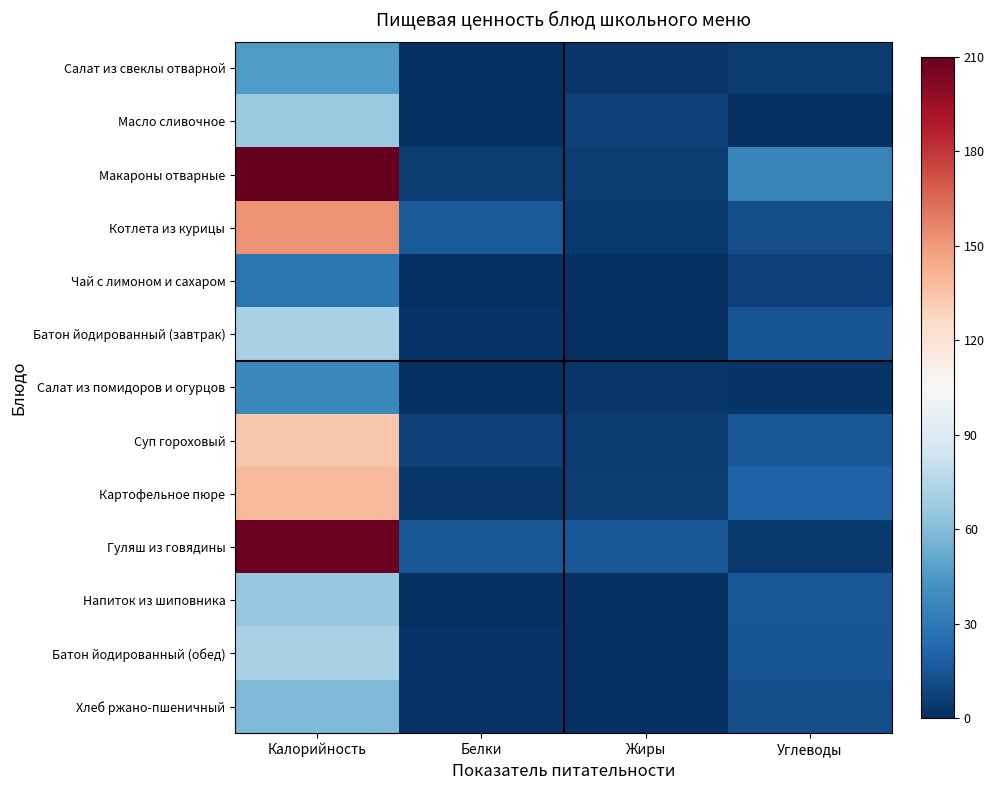

Which series has the largest range (max minus min)?

Гуляш из говядины